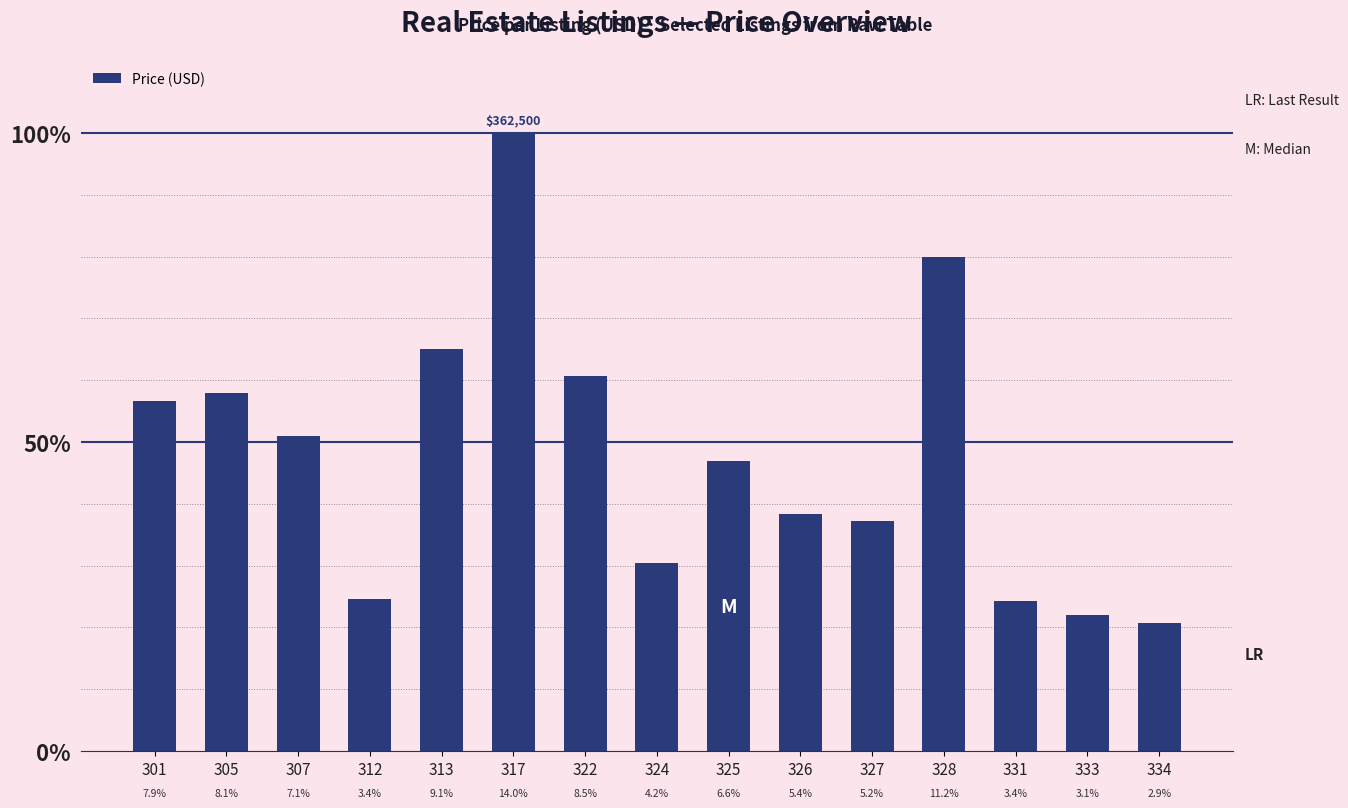

Are the bars grouped side by side (vs. stacked)?

No